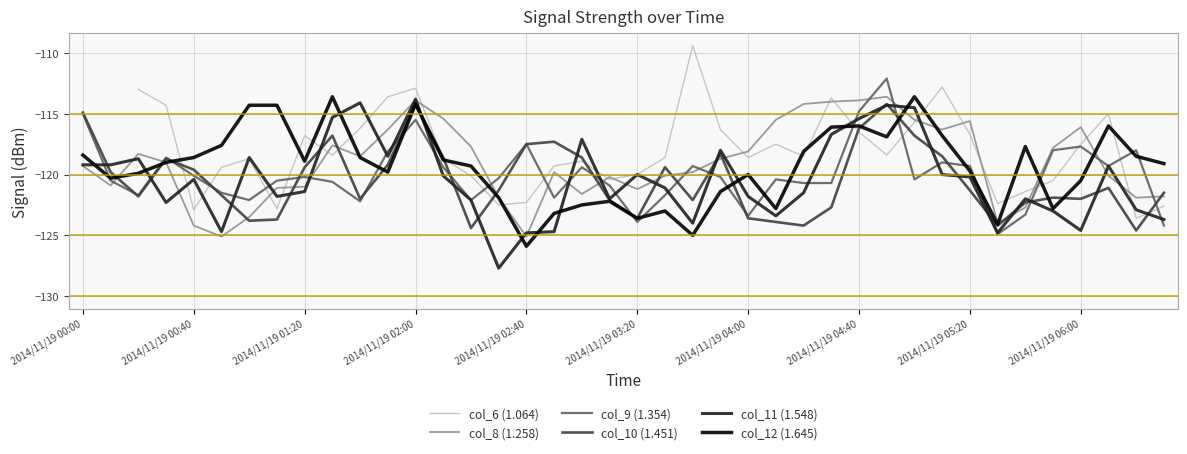

What is the highest value of the col_9 (1.354) series?

-112.1